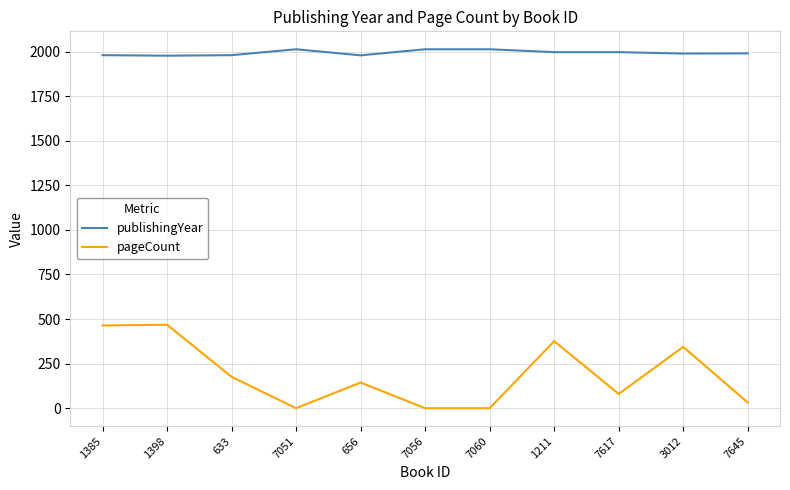

Is it true that pageCount equals 667 at 1211?

False